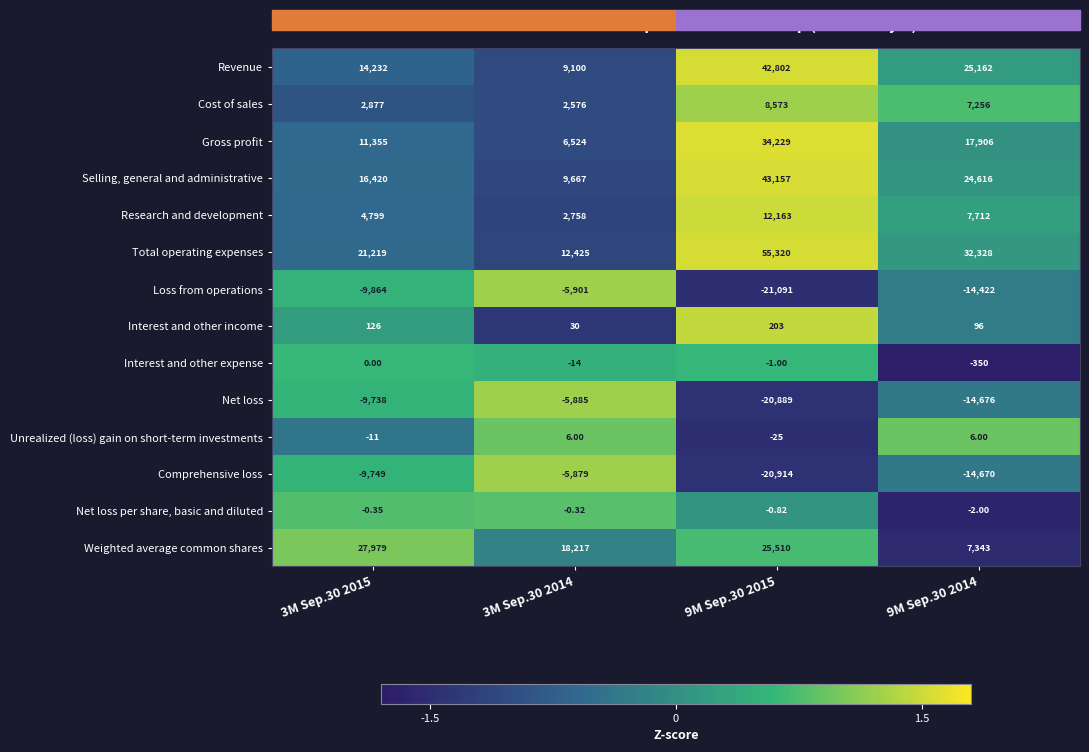

Is the value of Revenue at 3M Sep.30 2015 greater than the value of Net loss at 3M Sep.30 2014?

Yes